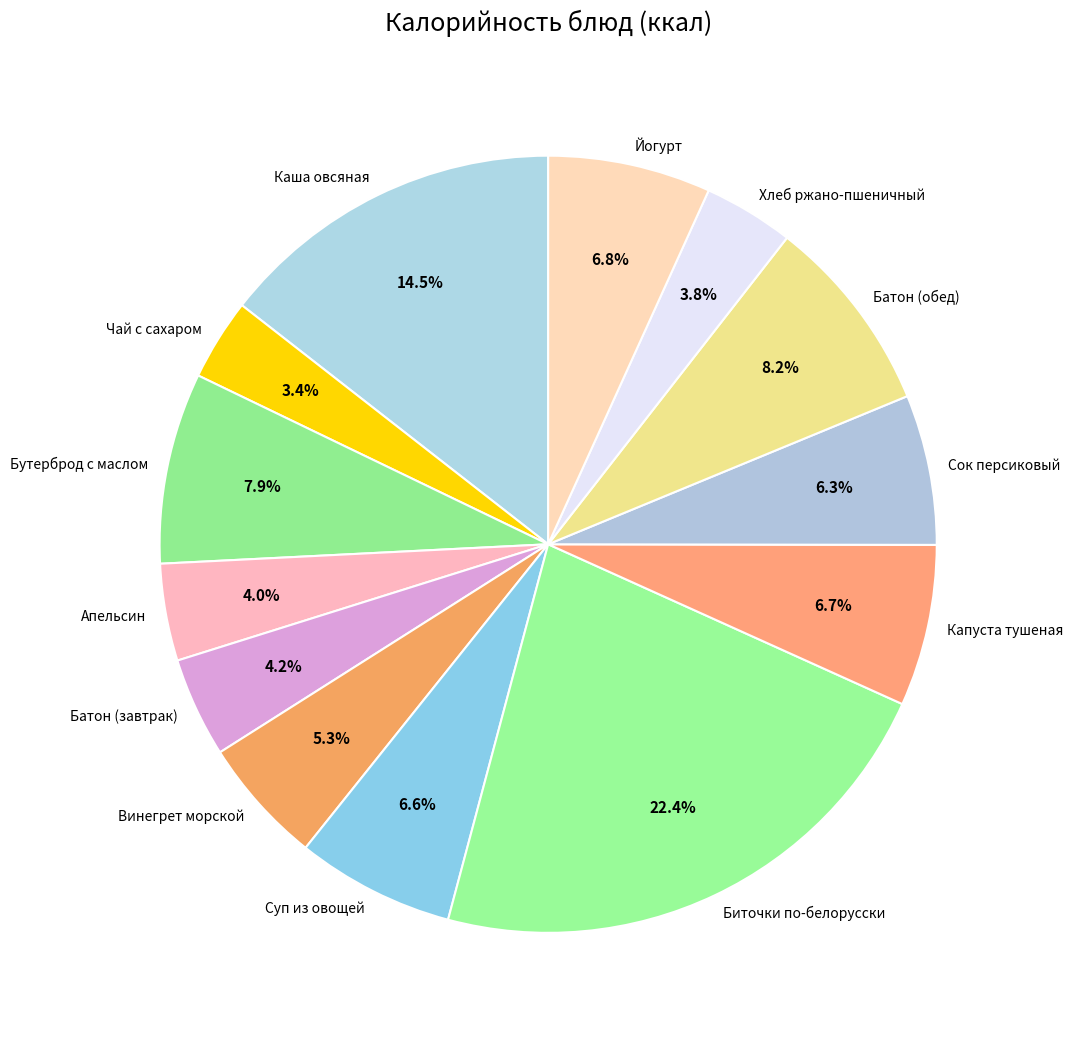

Which has a higher value, Биточки по-белорусски or Винегрет морской?

Биточки по-белорусски